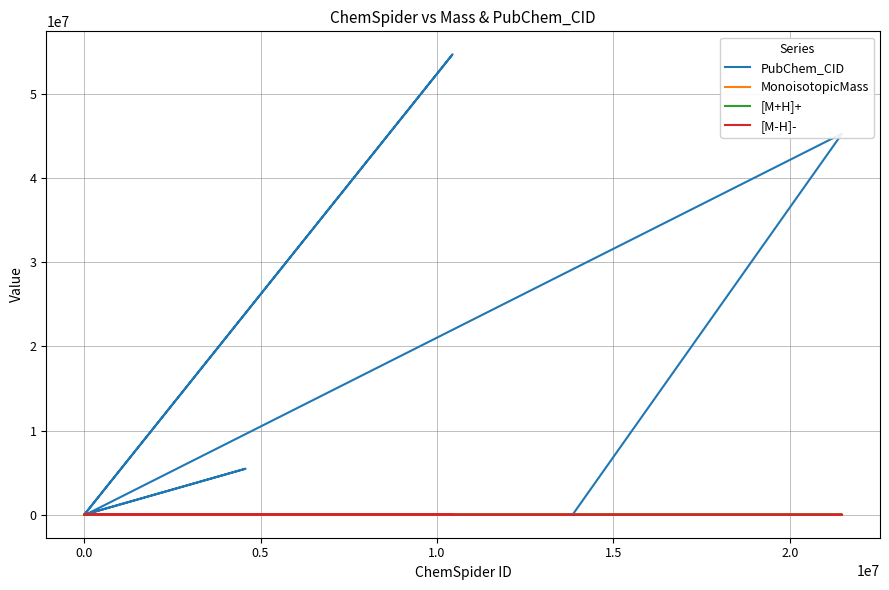

What is the greatest value displayed?

54676537.0